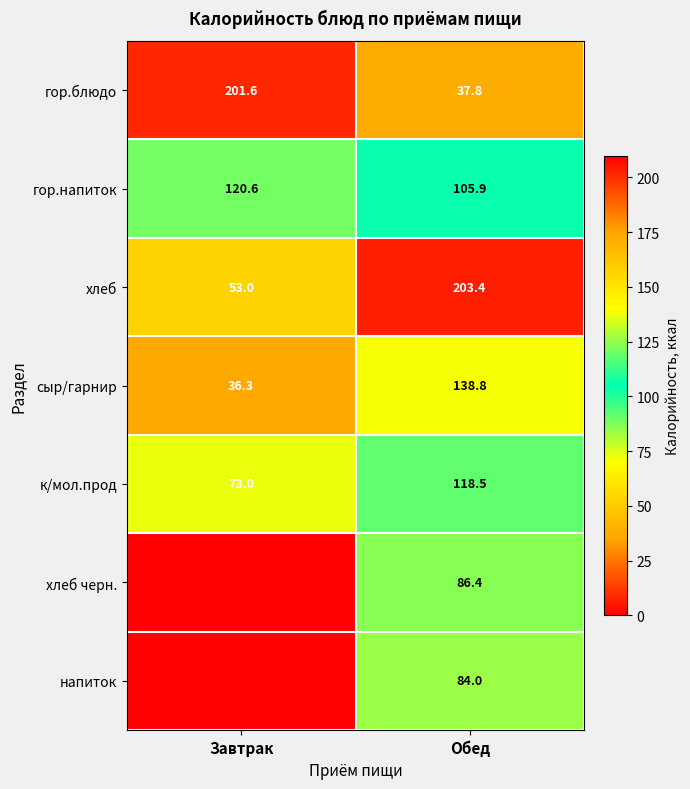

The гор.блюдо series shows 14.5 at Обед. True or false?

False